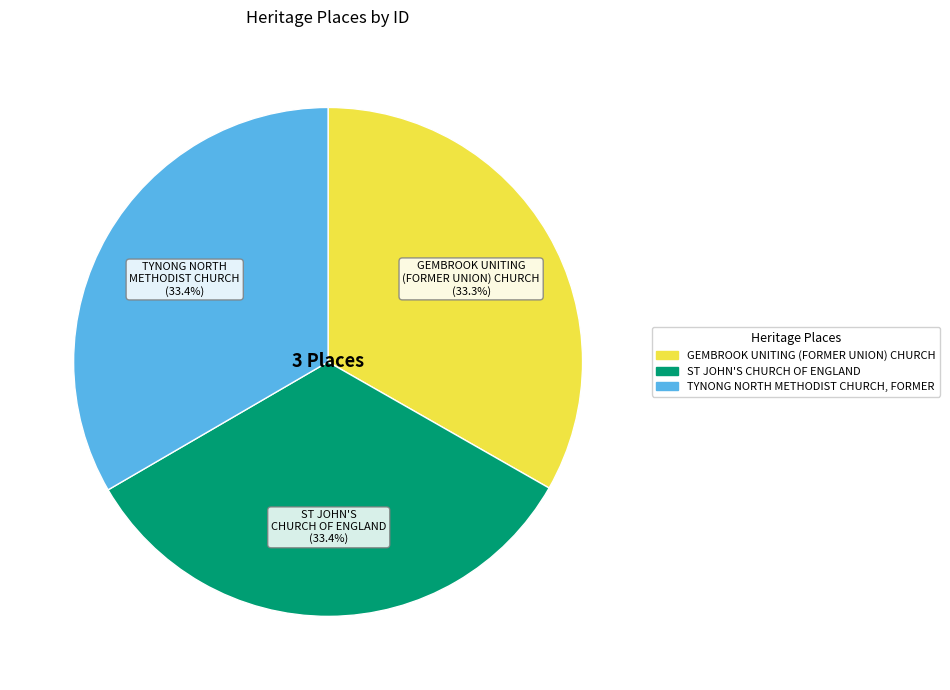

Is there a majority slice in this chart?

No